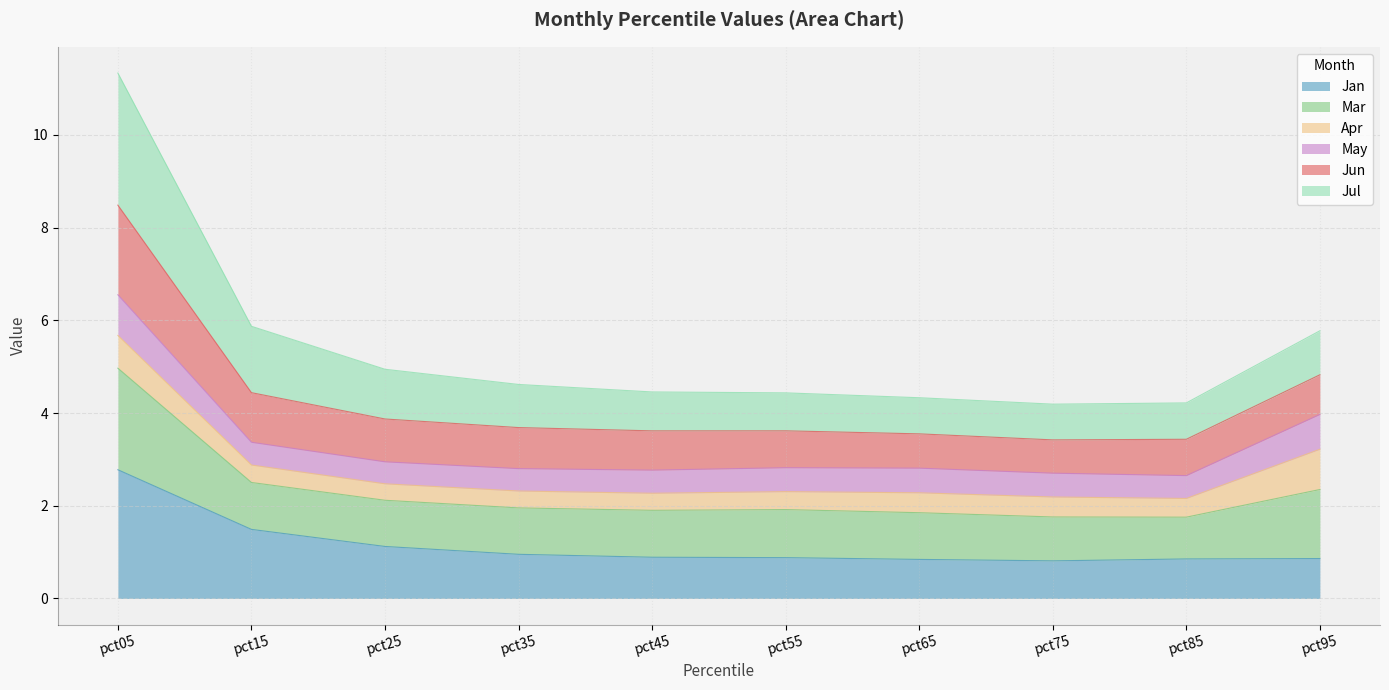

The Jan series shows 2.8 at pct05. True or false?

True